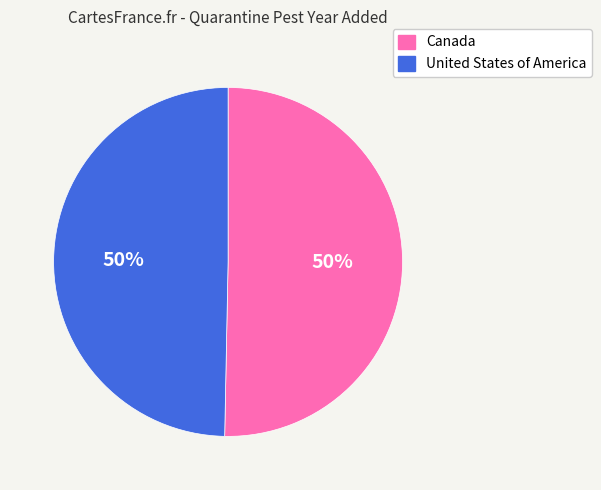

What percentage is the United States of America slice, to the nearest percent?

50%